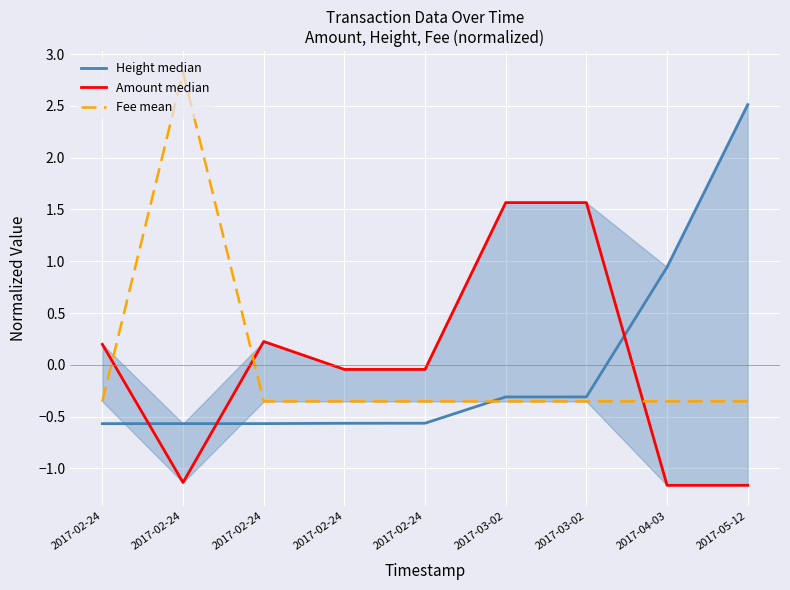

True or false: Height median has more than 0 points higher than both neighbors.

False